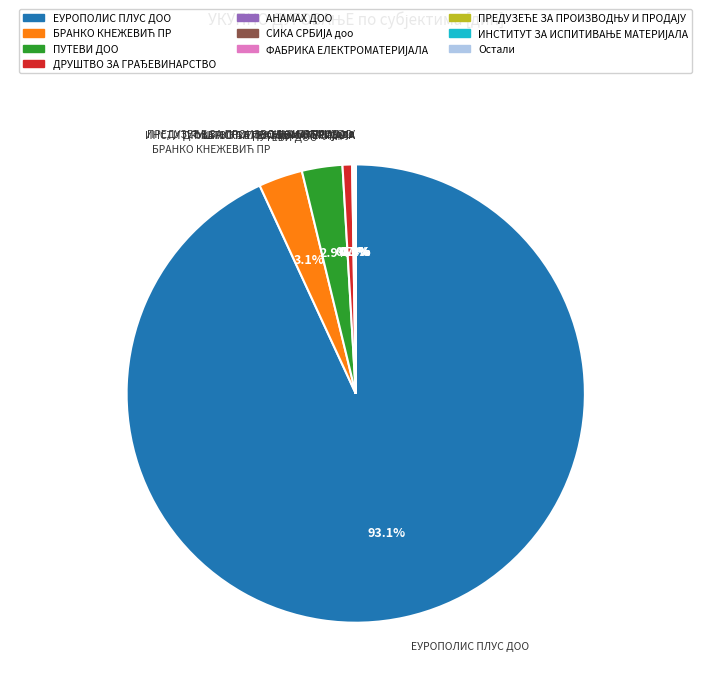

Is there any slice that represents more than half of the pie?

Yes